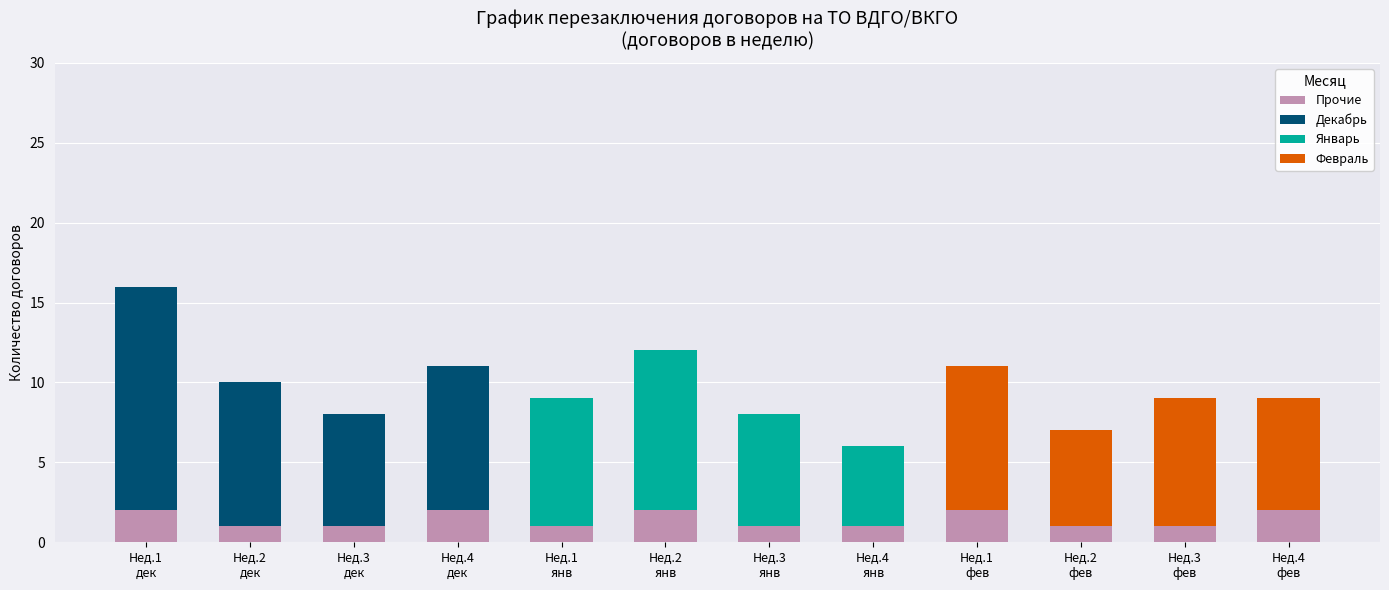

What is the sum of all Прочие values?

17